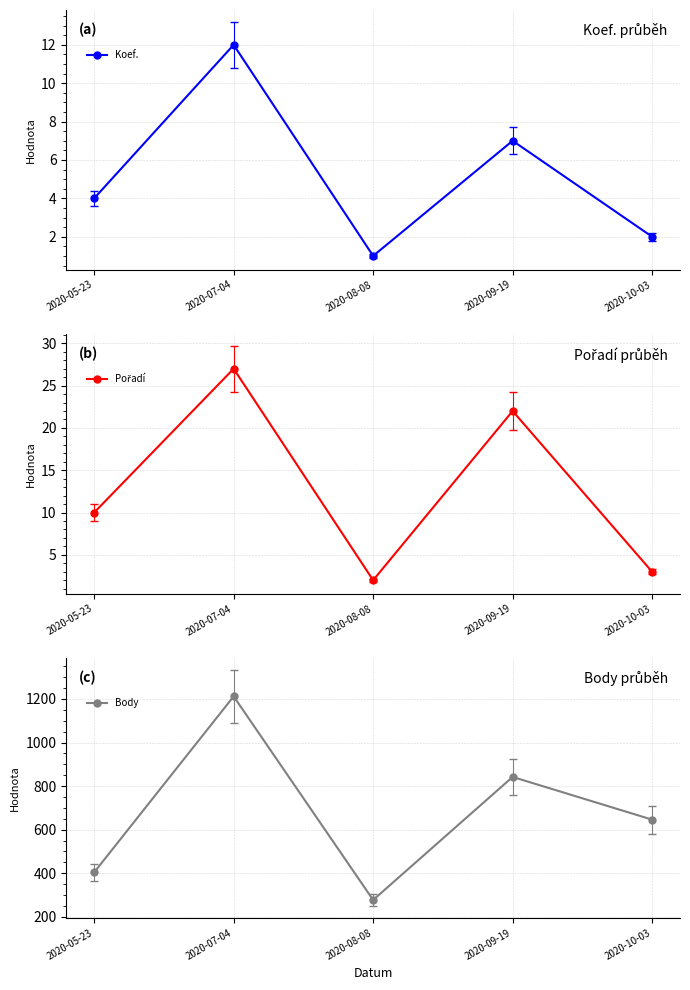

At which label is Koef. closest to 6?

2020-09-19